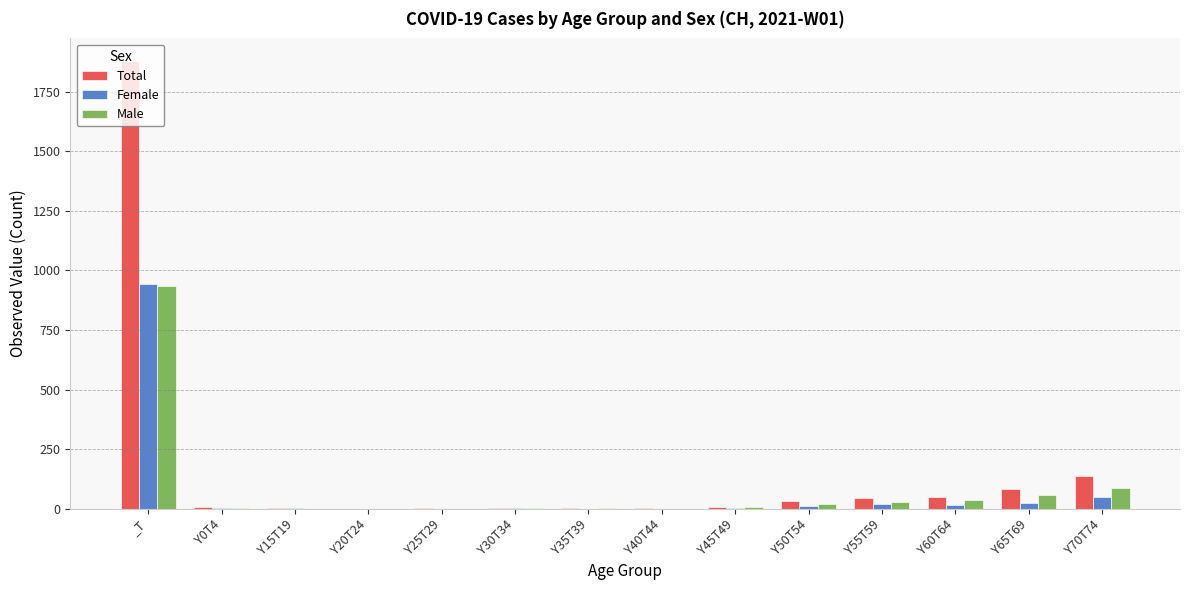

What value does the Total series have at Y45T49, to the nearest 10?

10